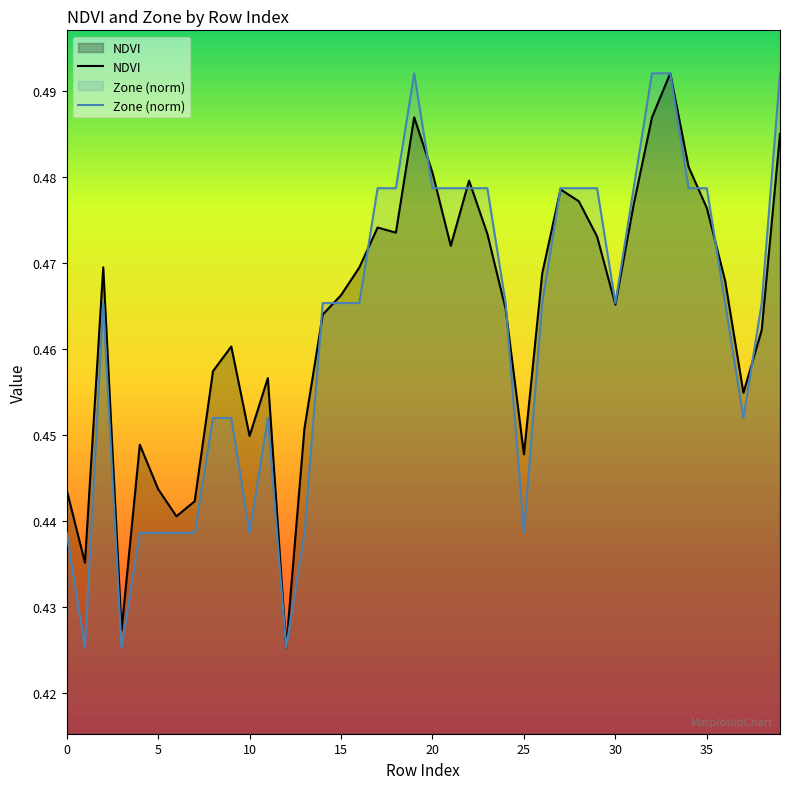

What is the minimum value shown in the chart?

0.4